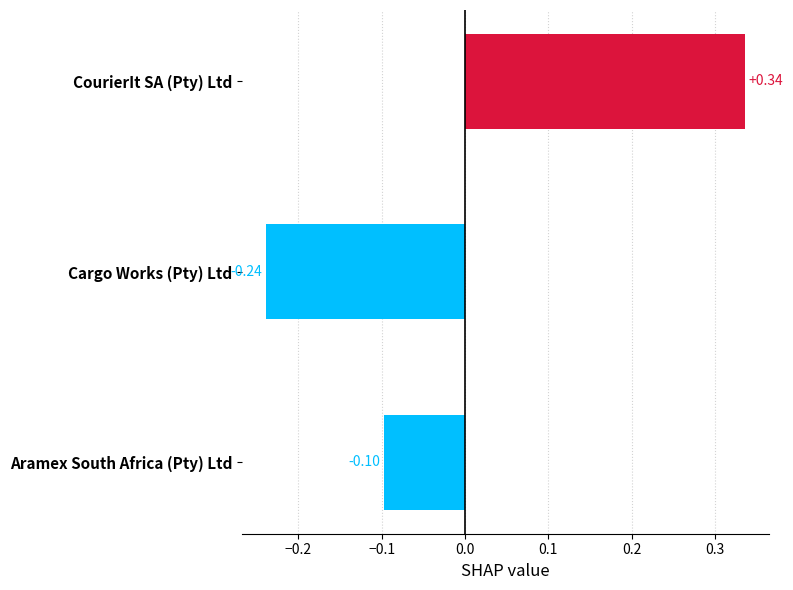

Where is the data nearest to the value 0?

Aramex South Africa (Pty) Ltd